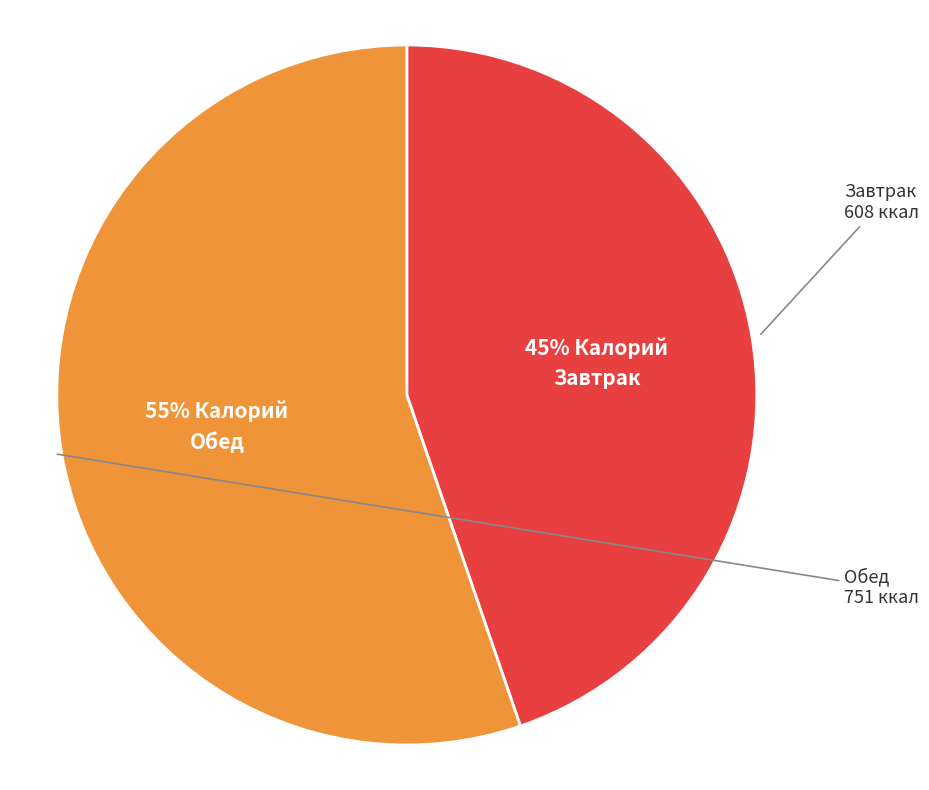

Is there any slice that represents more than half of the pie?

Yes